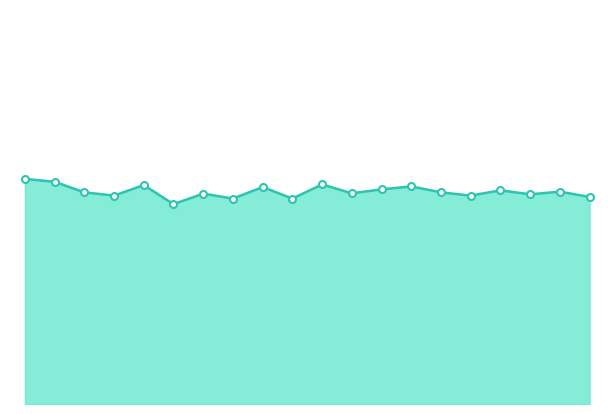

Where is the first local minimum?

00:41